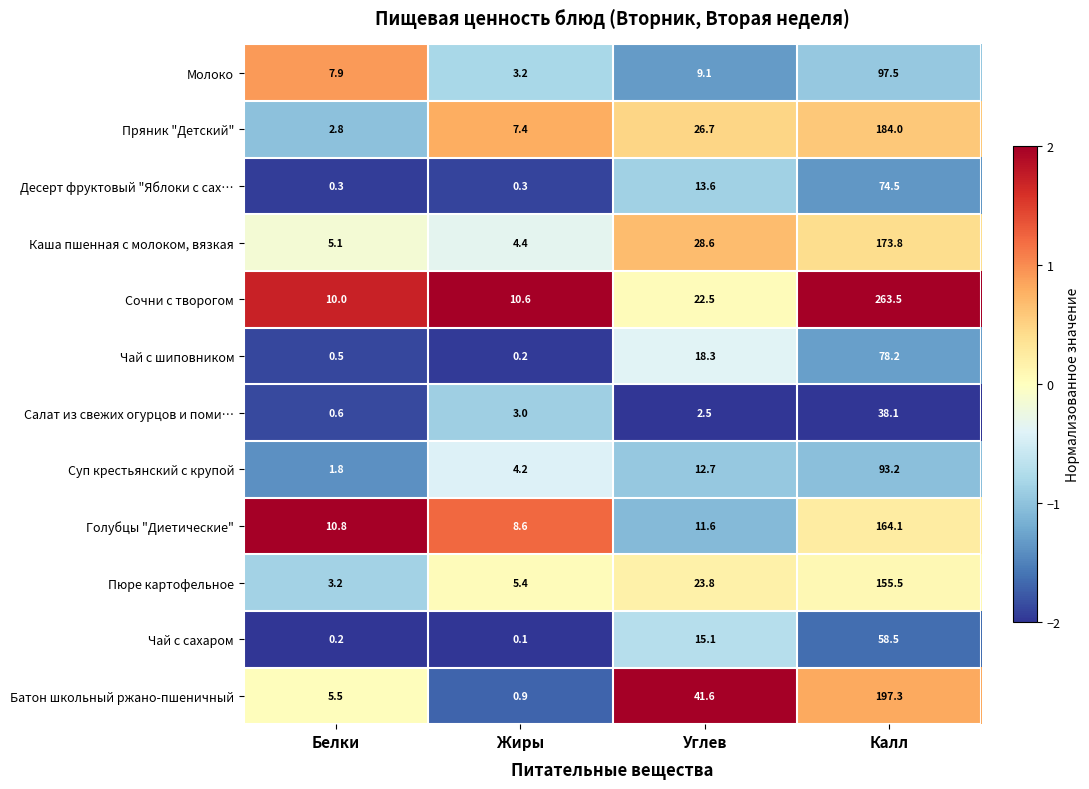

What is the spread (max minus min) of values at Калл?

225.4